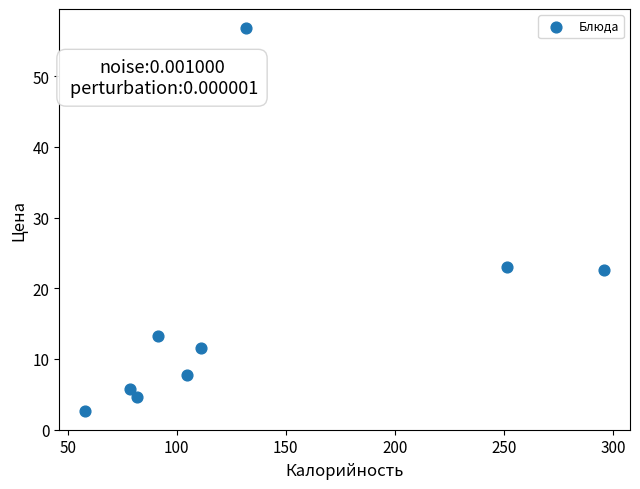

What is the average X value?

133.8